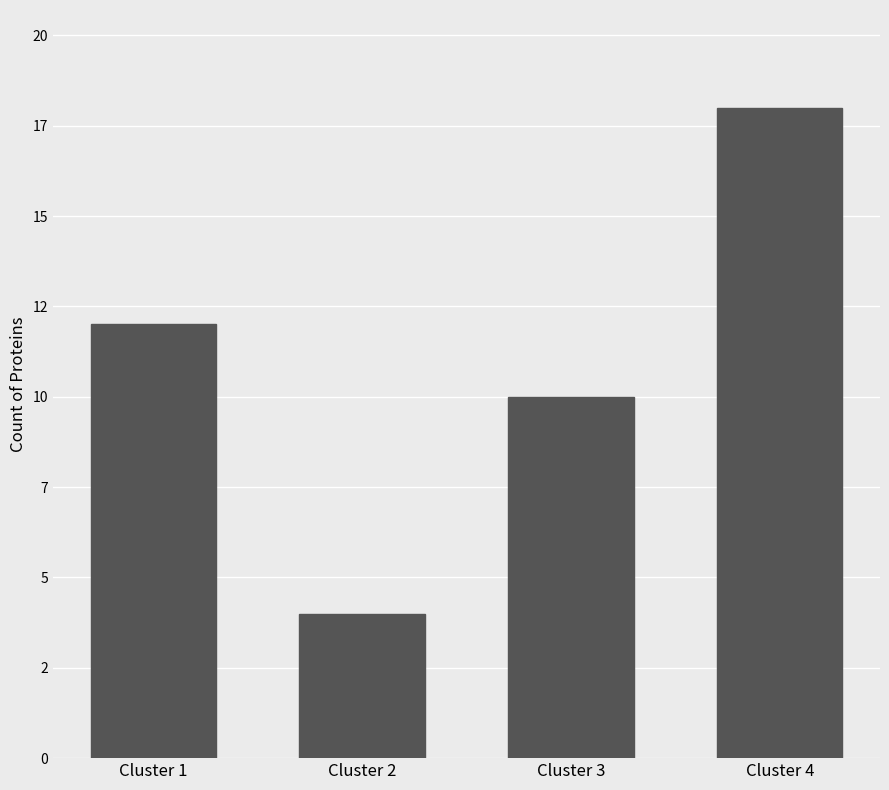

What is the average value?

11